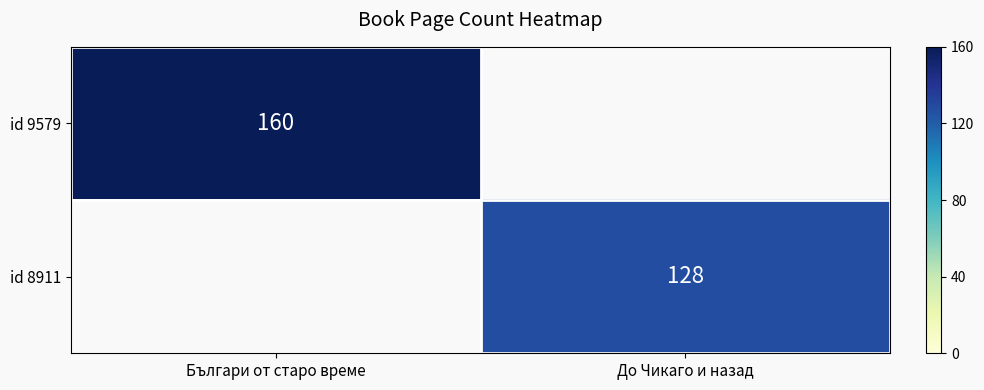

Is it true that id 9579 equals 160 at Българи от старо време?

True